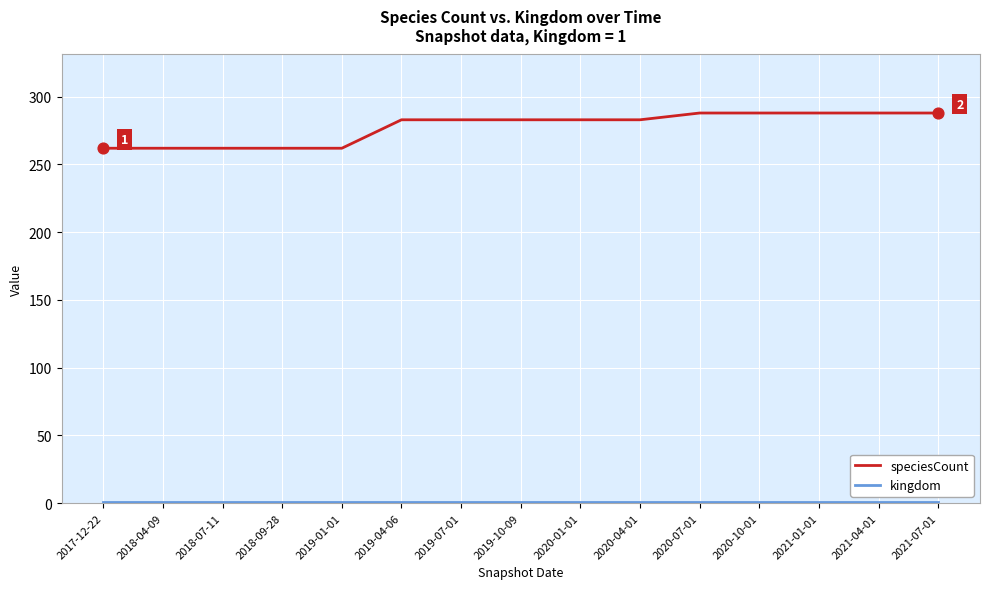

Which series has the largest range (max minus min)?

speciesCount